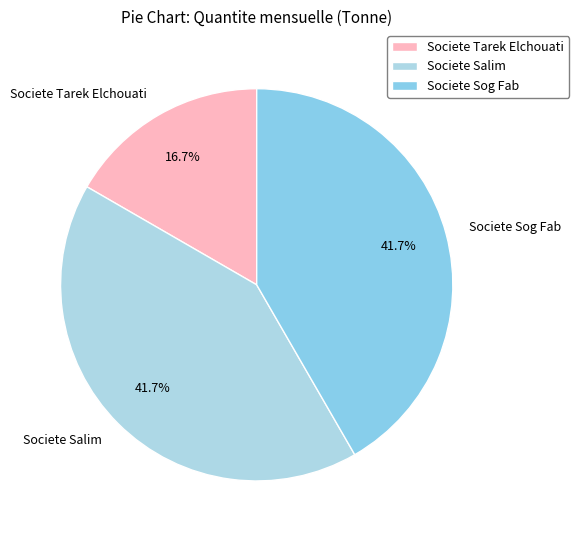

To the nearest percent, what percentage of the pie is Societe Sog Fab?

42%